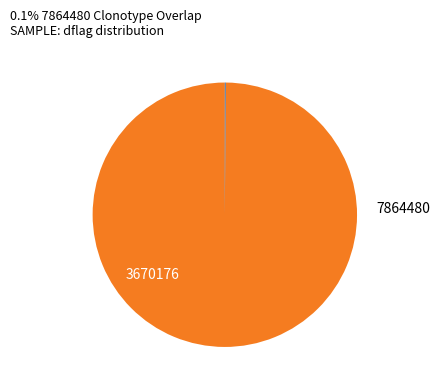

Which slice represents more than half of the pie?

7864480